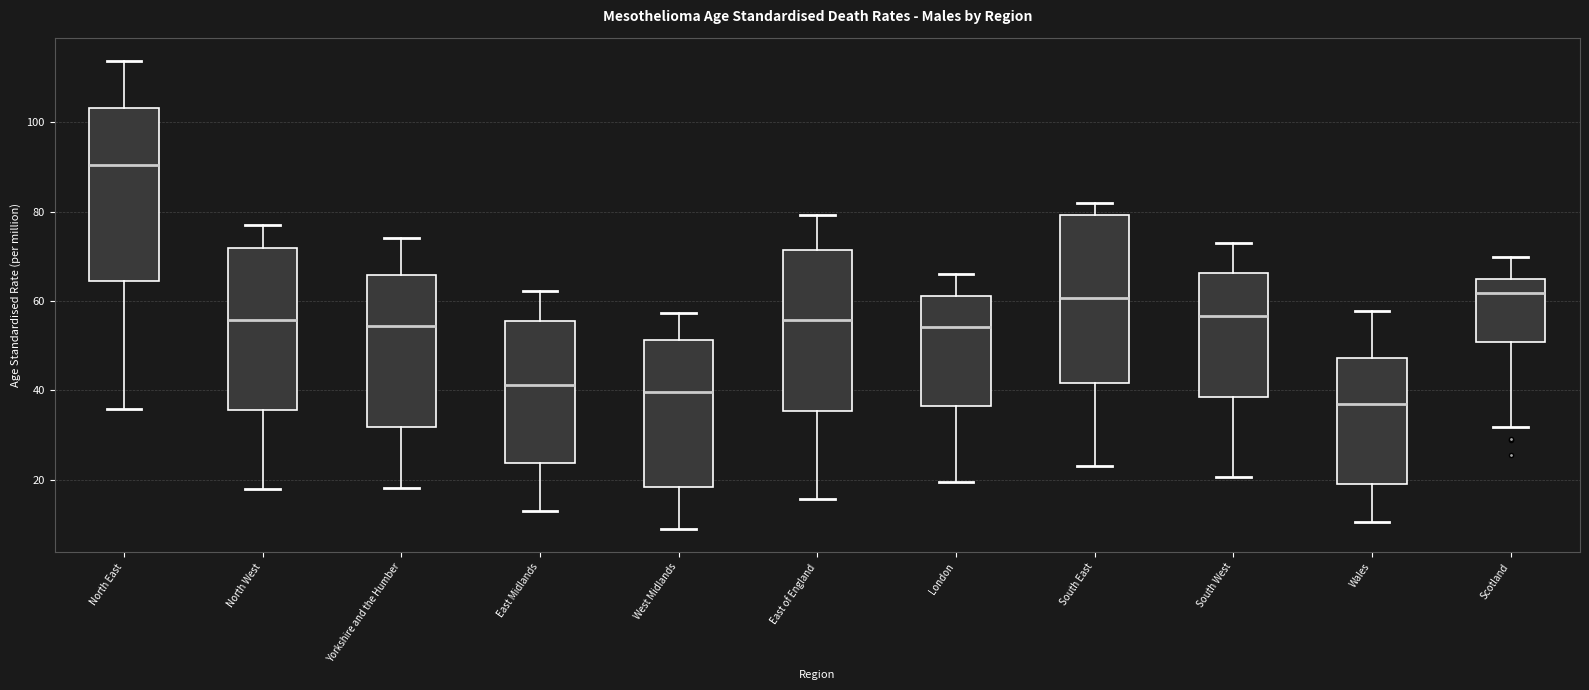

Where is the upper edge of the box for Yorkshire and the Humber on the y-axis? The values are not printed on the chart, so give them approximately, as read against the axis.

66